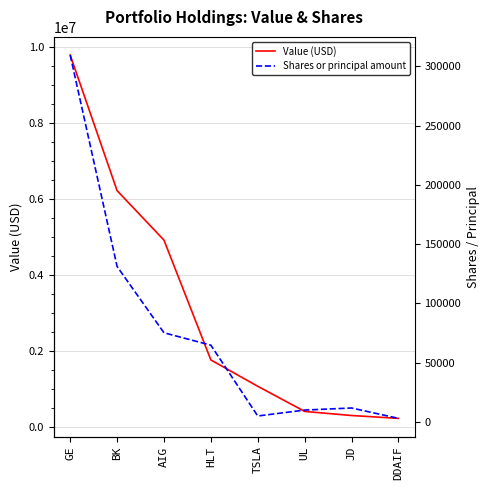

At which label is Shares or principal amount closest to 156317?

BK